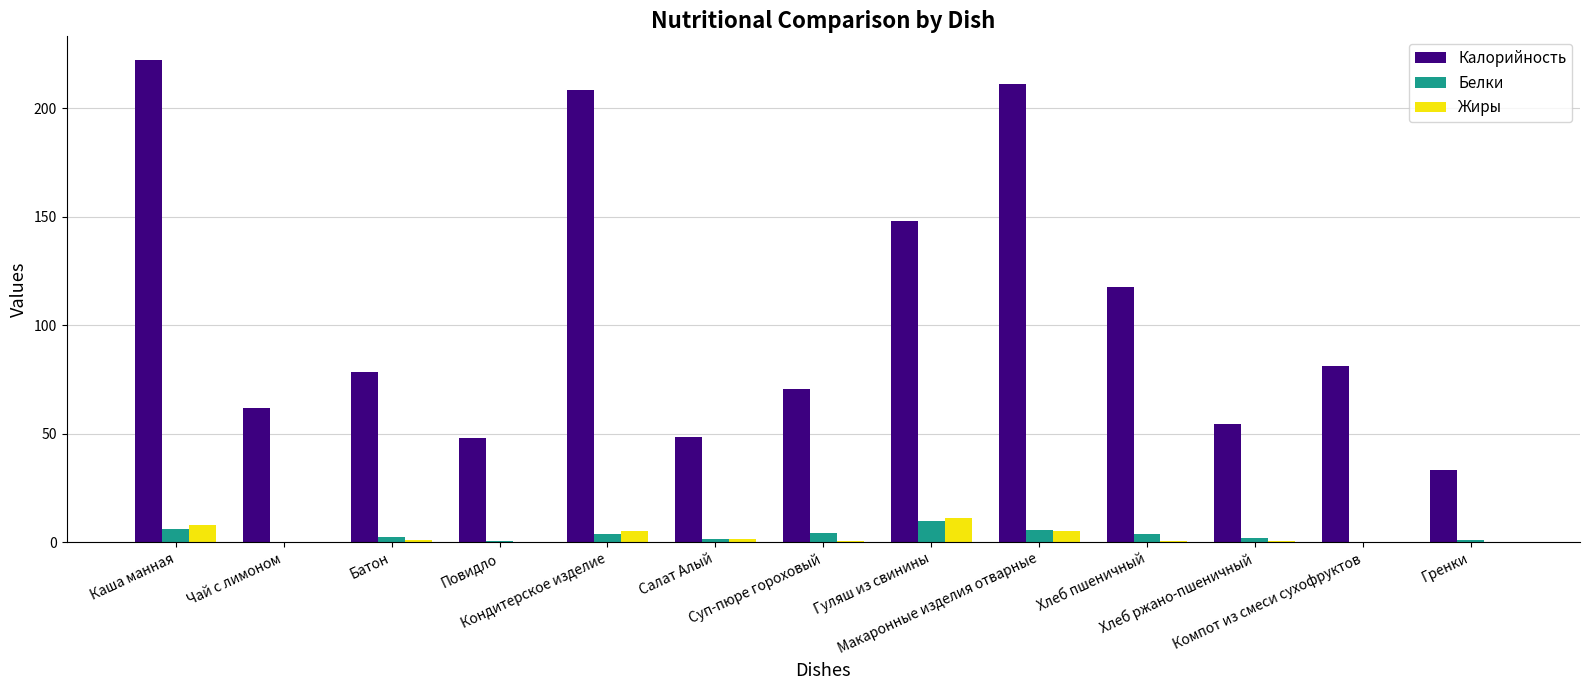

Does the chart contain stacked bars?

No